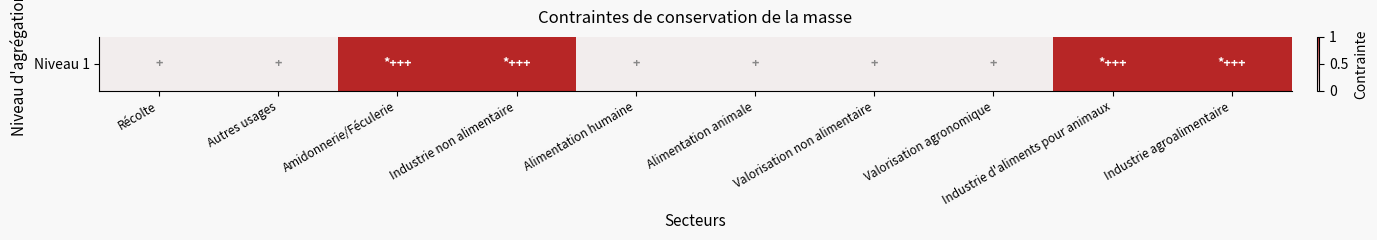

How many positive values are there?

4